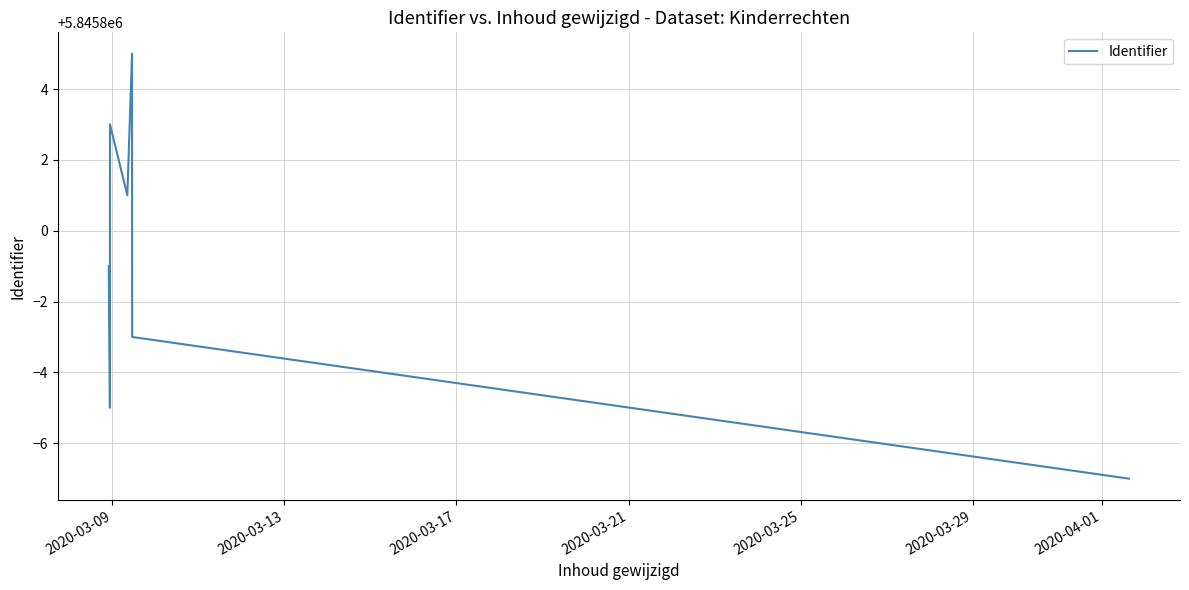

What is the minimum value shown in the chart?

5845793